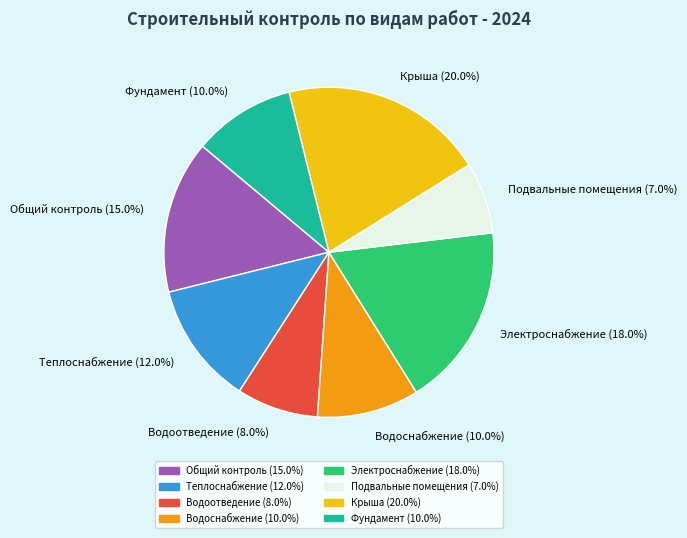

To the nearest percent, what is the average slice percentage?

12%